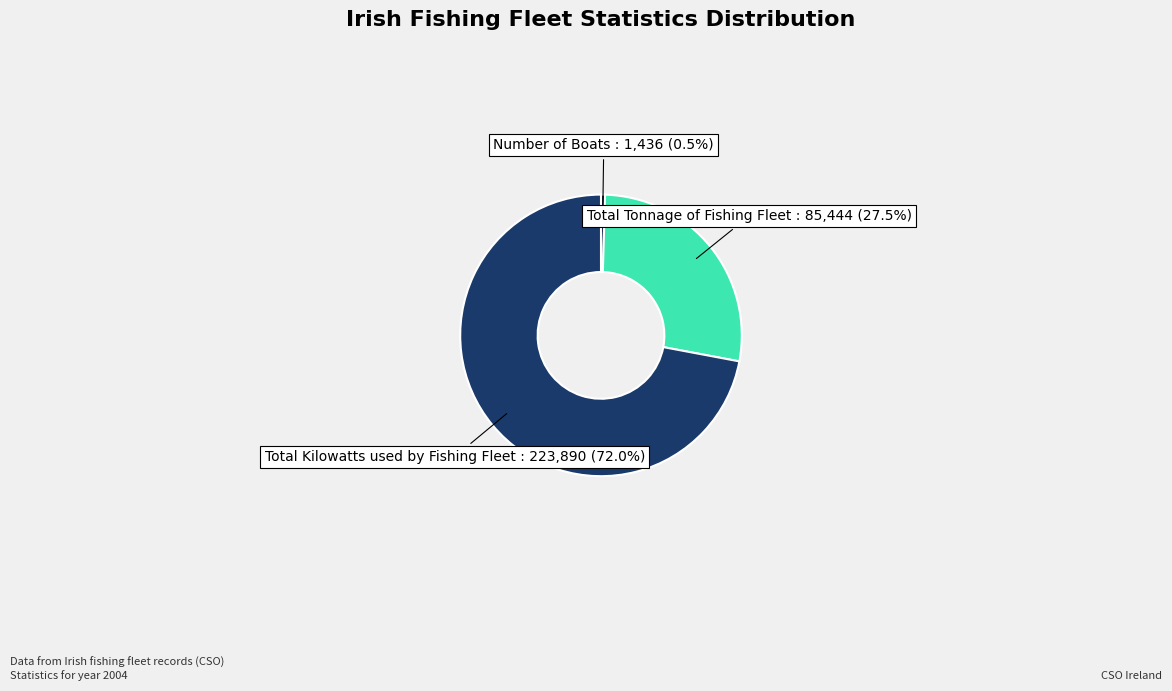

What is the majority slice?

Total Kilowatts used by Fishing Fleet